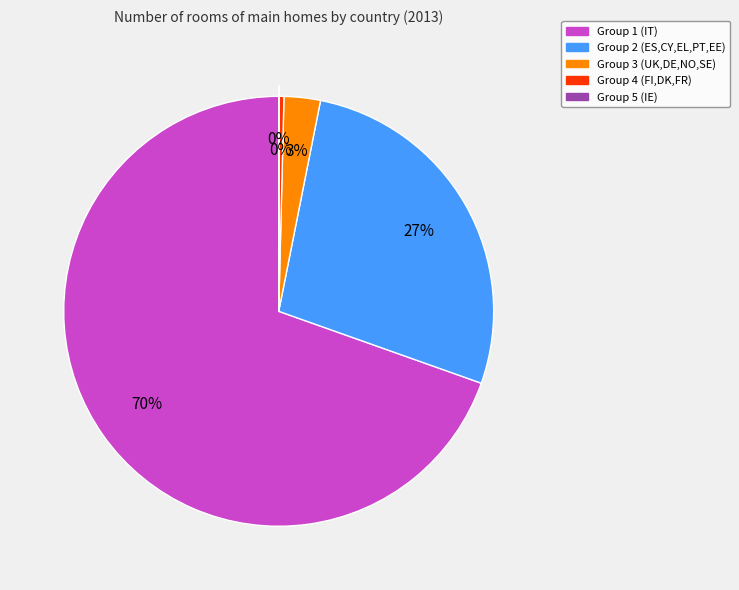

Approximately how many times larger is the value at Group 2 (ES,CY,EL,PT,EE) compared to Group 1 (IT)?

0.4